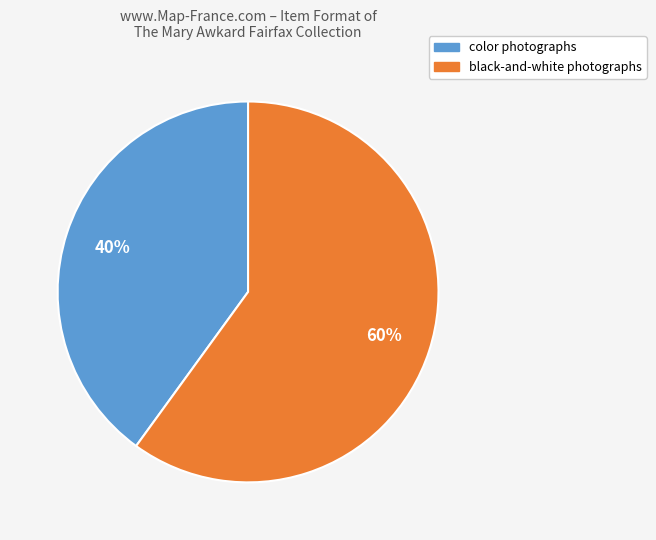

To the nearest percent, what is the difference between the largest and smallest slice percentages?

20%